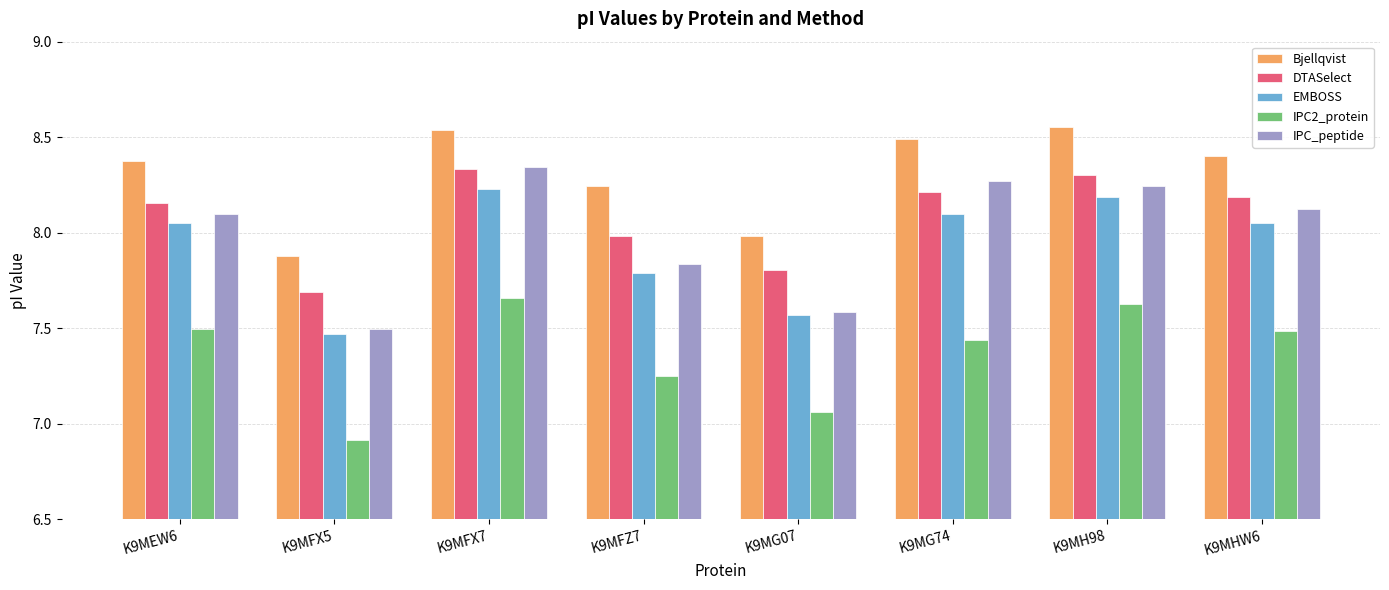

Does the chart contain any negative values?

No